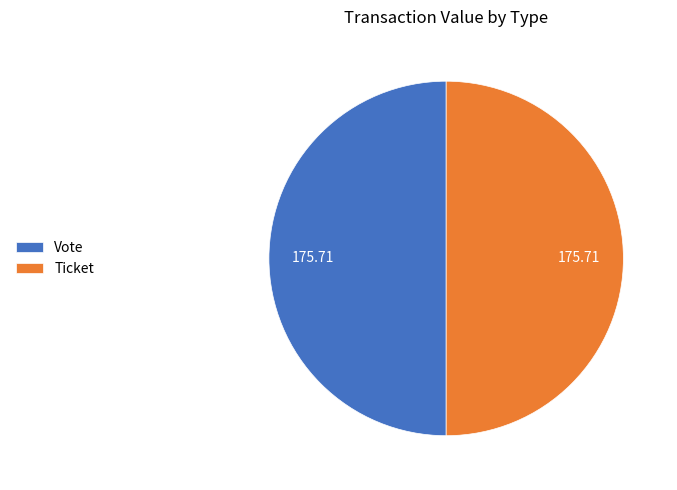

Combined, do Vote and Ticket account for over 50%?

Yes